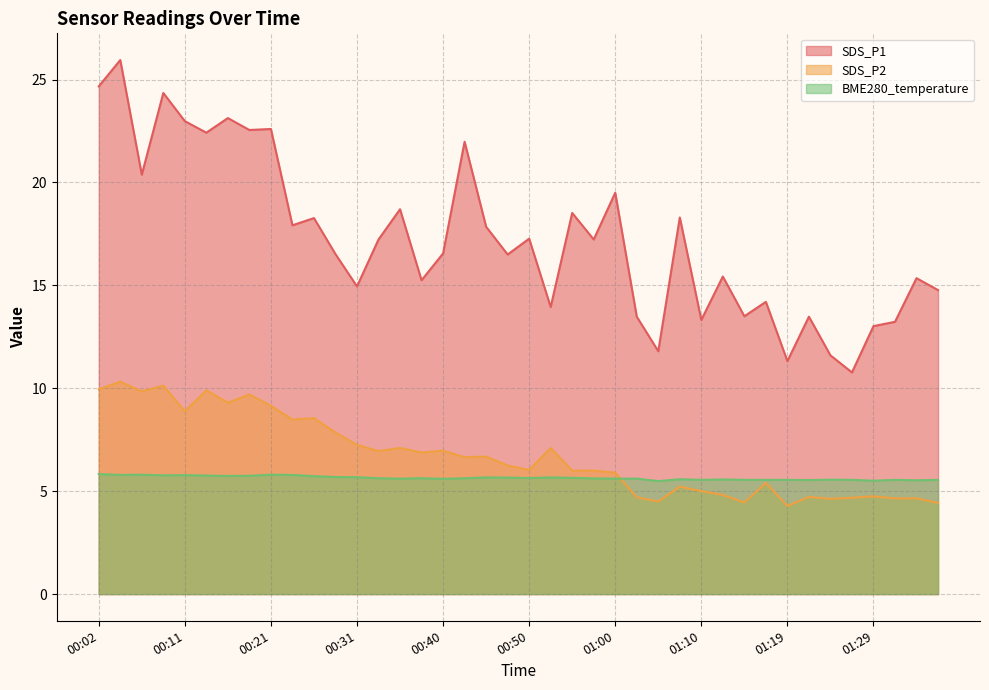

True or false: SDS_P1 has more than 0 interior local peaks.

True